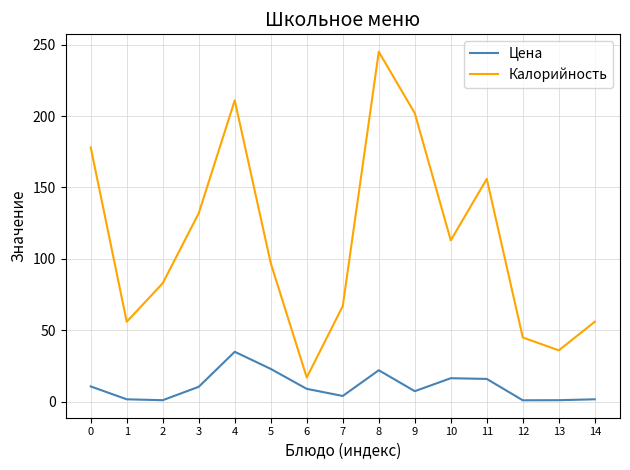

The Калорийность series shows 45.8 at 2. True or false?

False